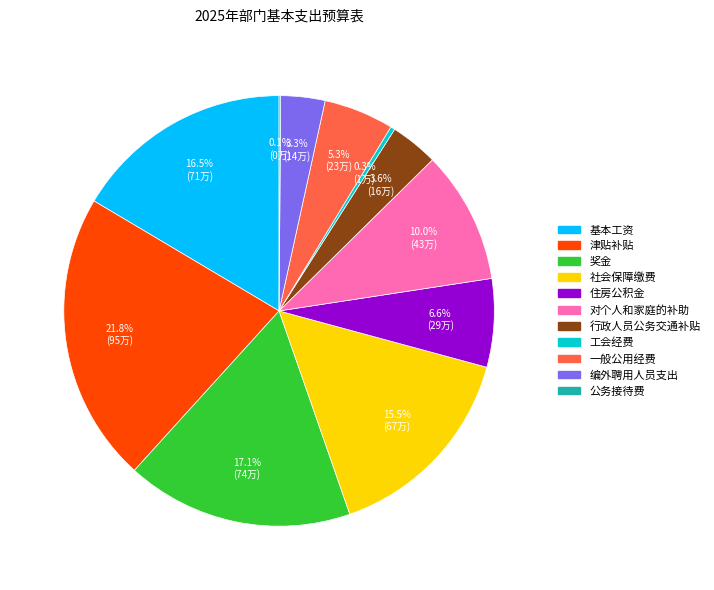

Which category has the biggest portion of the pie?

津贴补贴